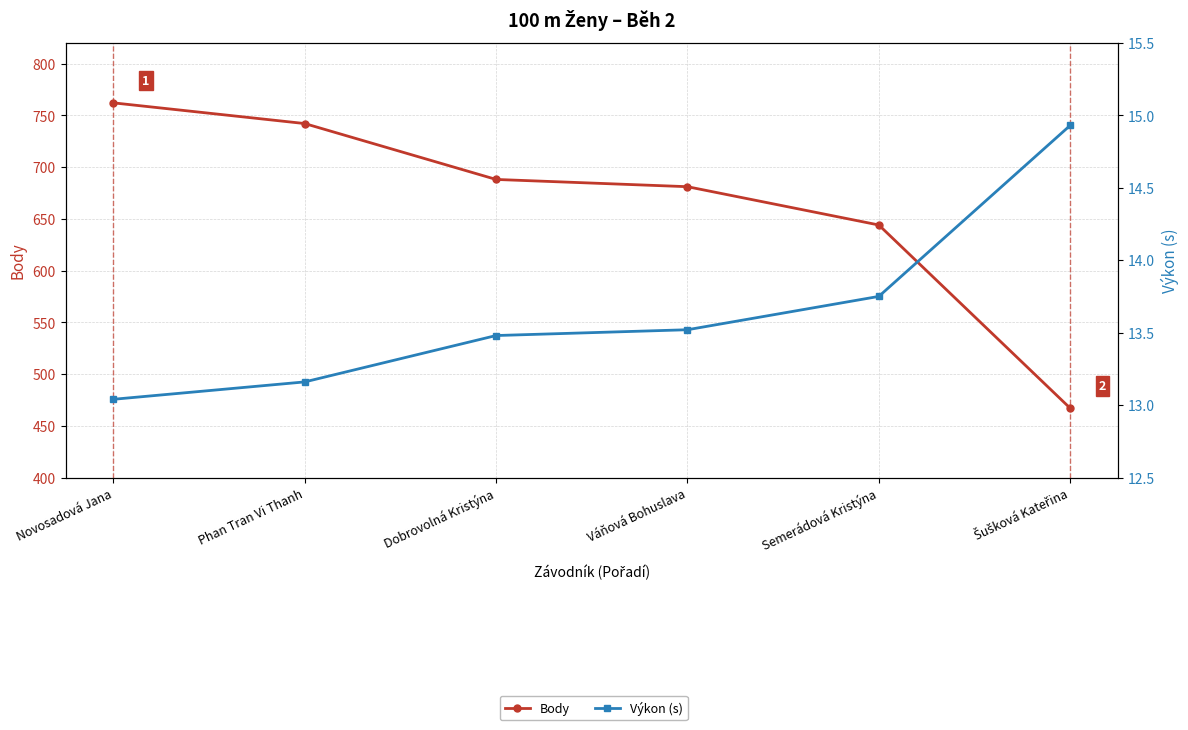

What is the average value of the Výkon (s) series?

13.6